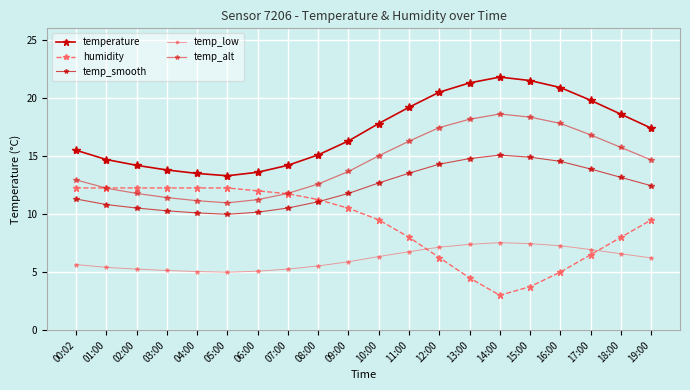

What is the total value across all series at 16:00?

65.5